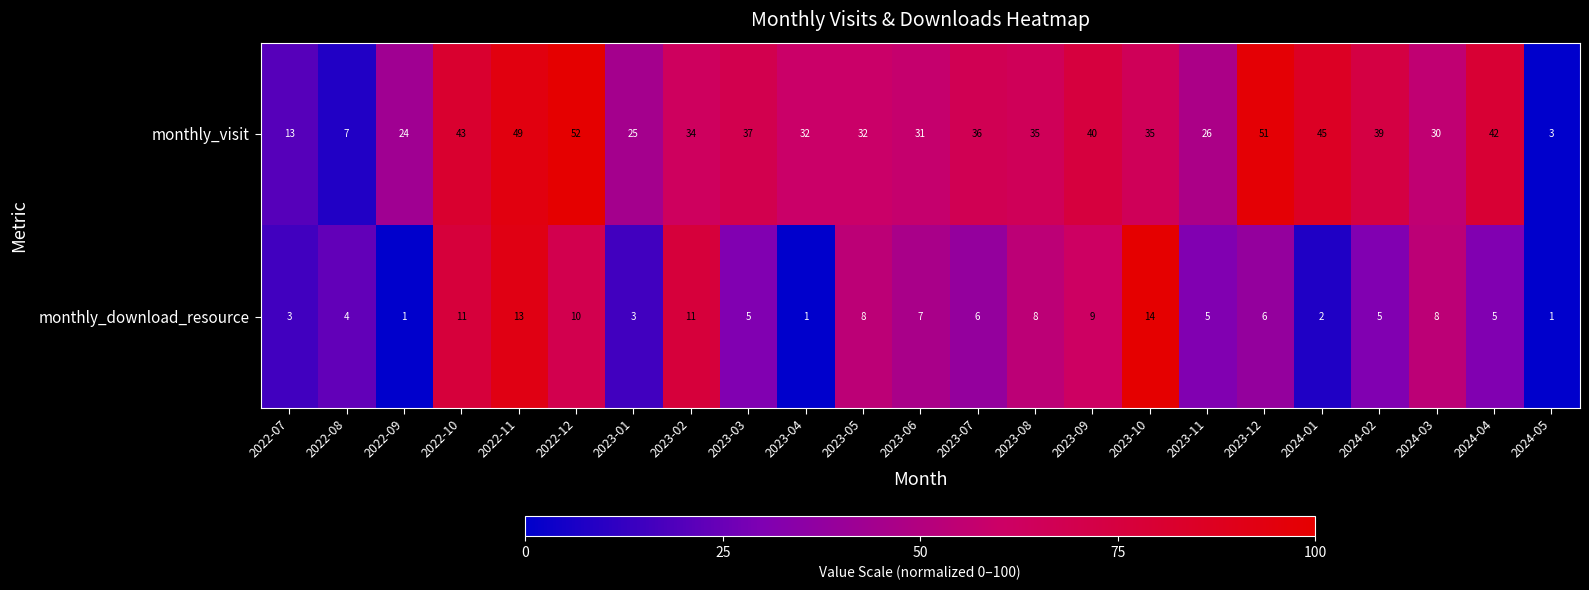

At 2023-12, list the series in order from largest to smallest.

monthly_visit, monthly_download_resource